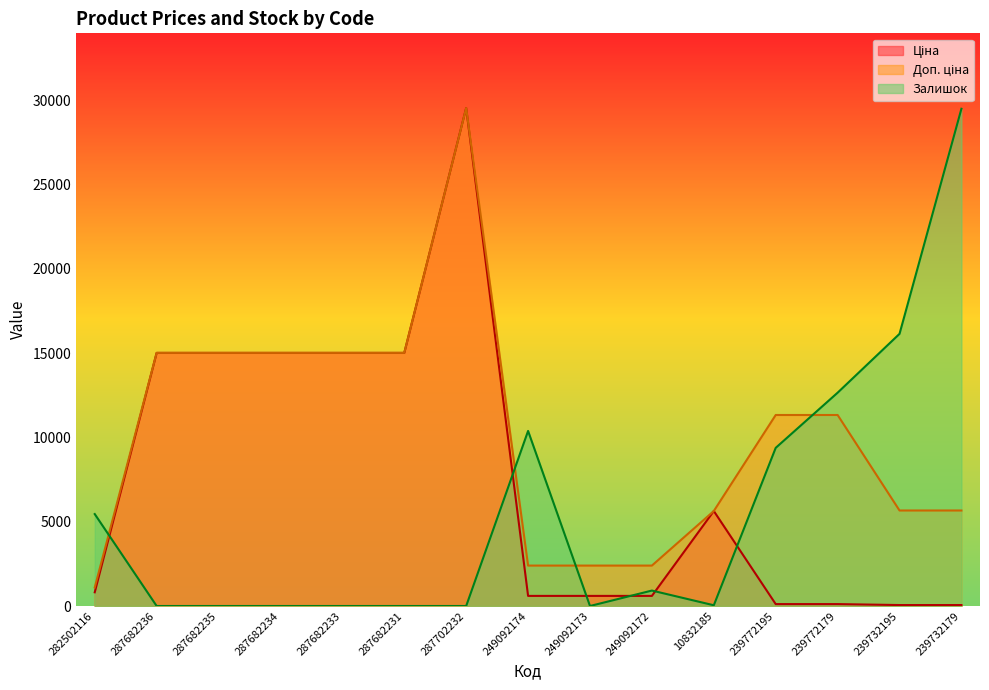

What is the label of the 2nd point from the right?

239732195